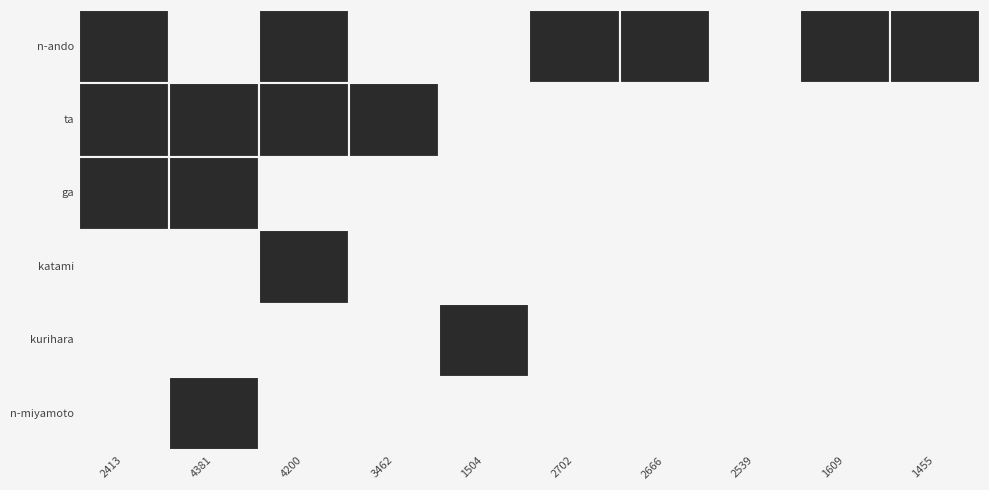

Count the number of data series in this chart.

6